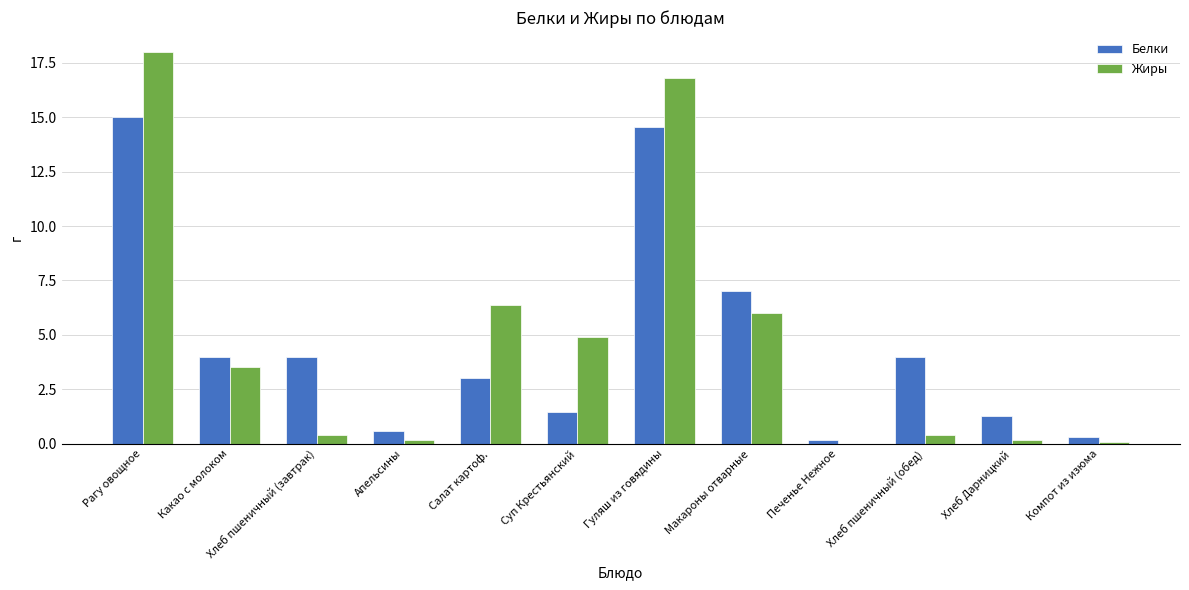

Between Макароны отварные and Компот из изюма, which series saw the biggest shift?

Белки